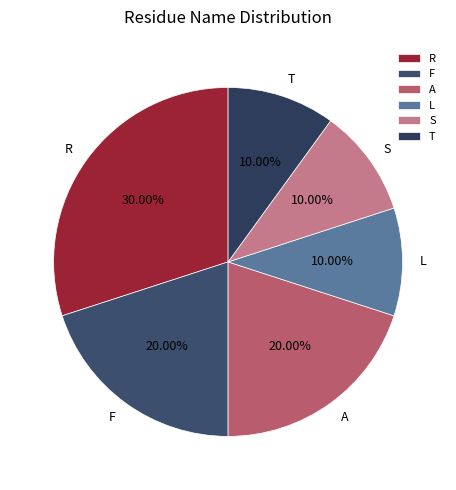

Between R and F, which is larger?

R